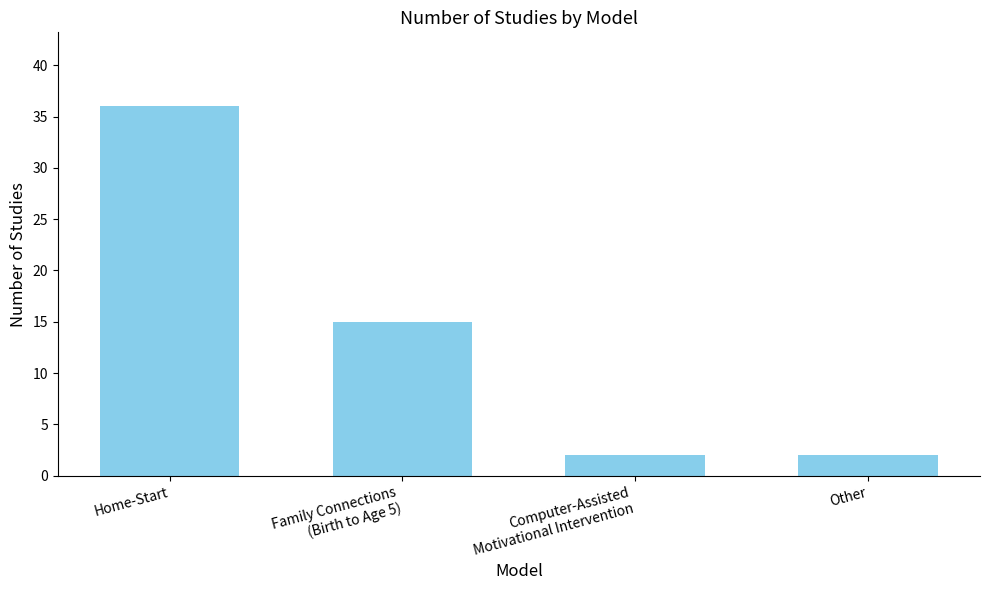

What is the difference between the maximum and minimum values?

34